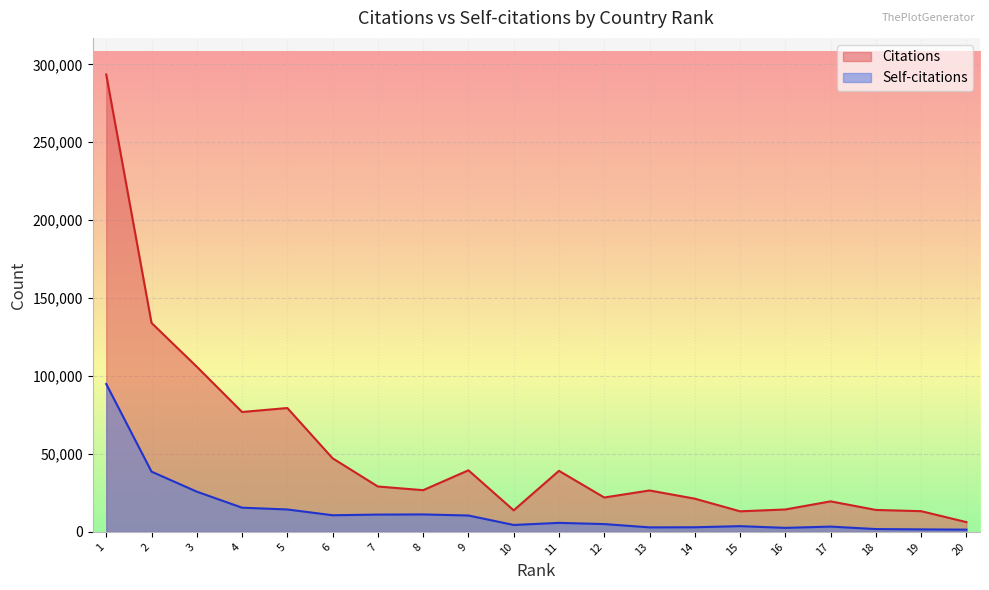

What is the difference between the Citations values at 18 and 7?

15040